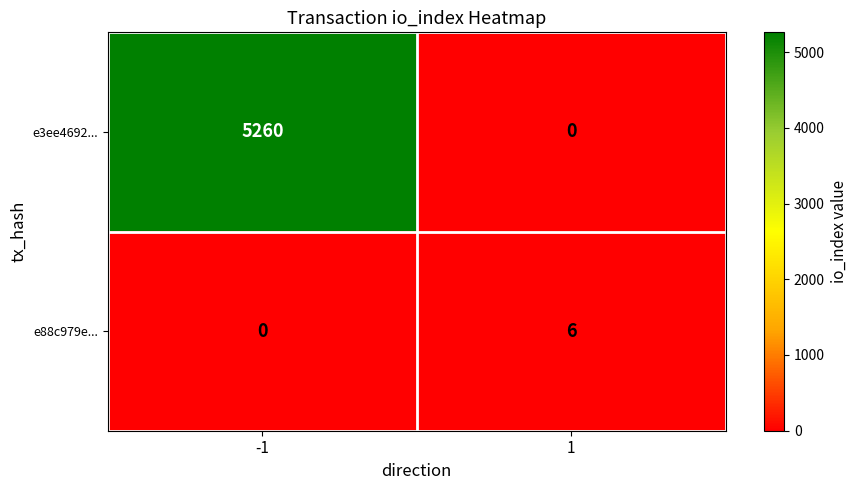

What is the spread (max minus min) of values at 1?

6